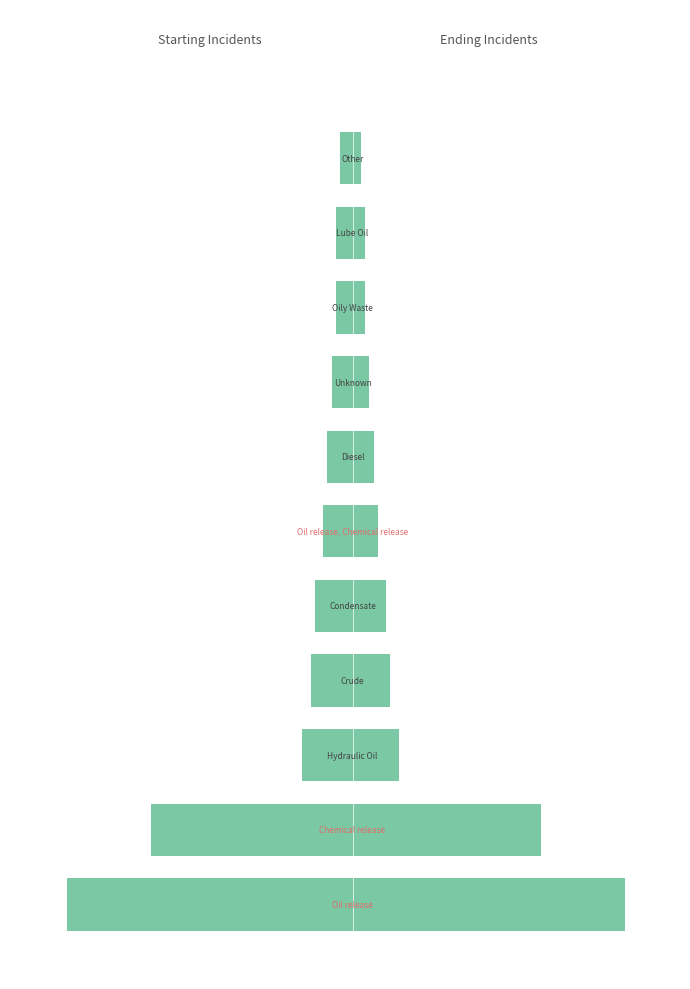

What is the sum of all Starting Incidents values?

-176